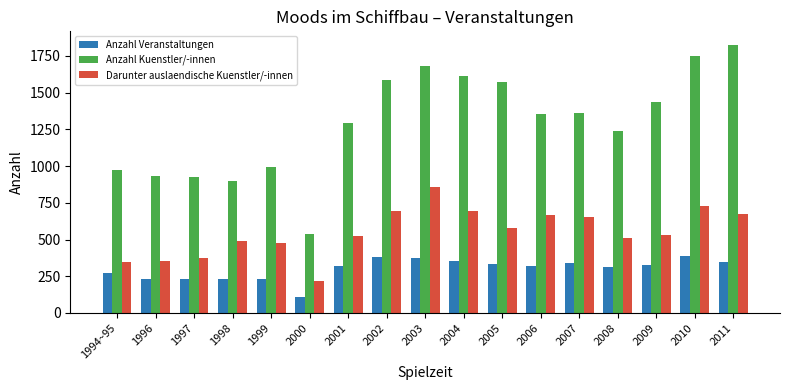

What is the lowest value of the Darunter auslaendische Kuenstler/-innen series?

217